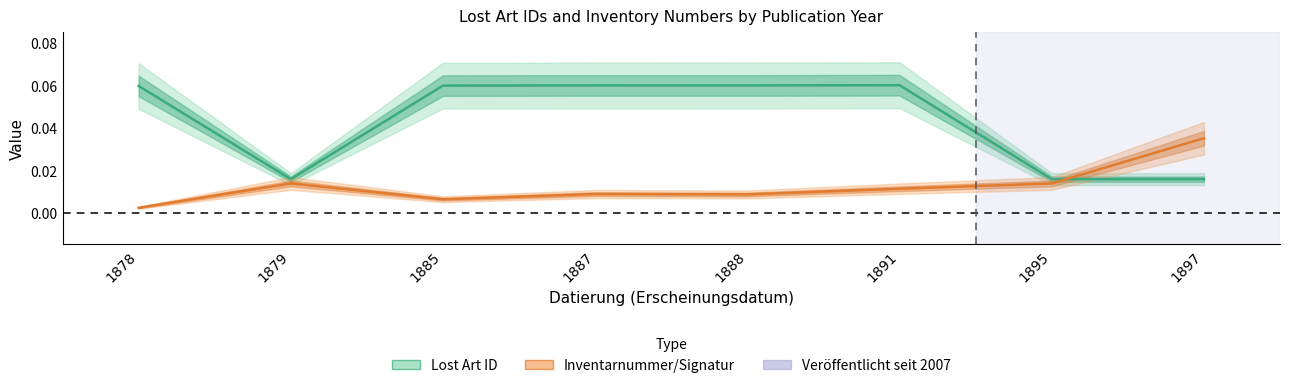

True or false: Lost Art ID and Inventarnummer/Signatur intersect in this chart.

True